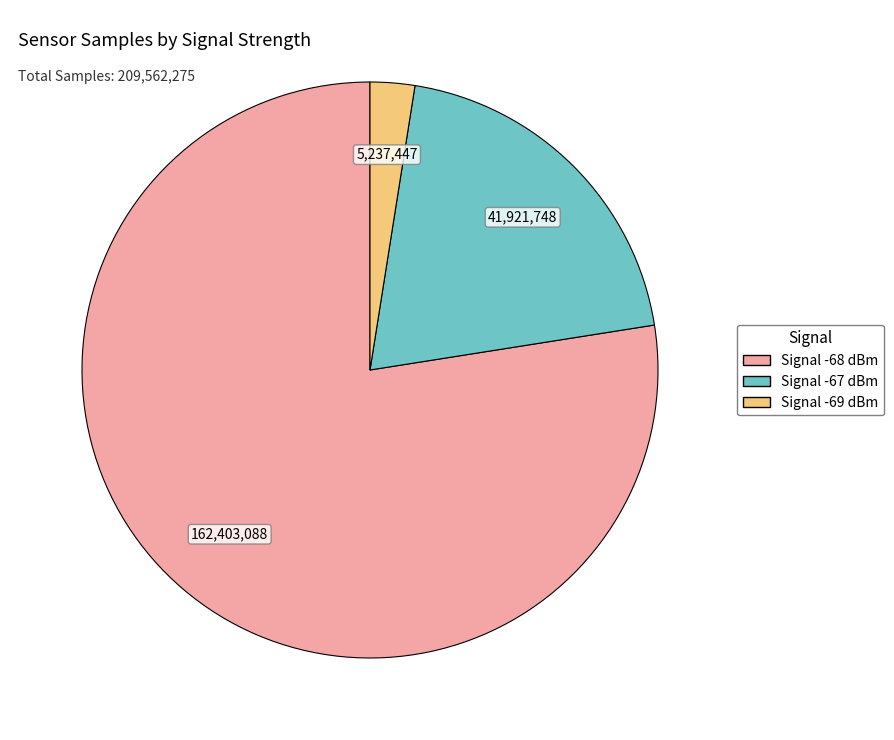

Approximately how many times larger is the value at Signal -67 dBm compared to Signal -69 dBm?

8.0